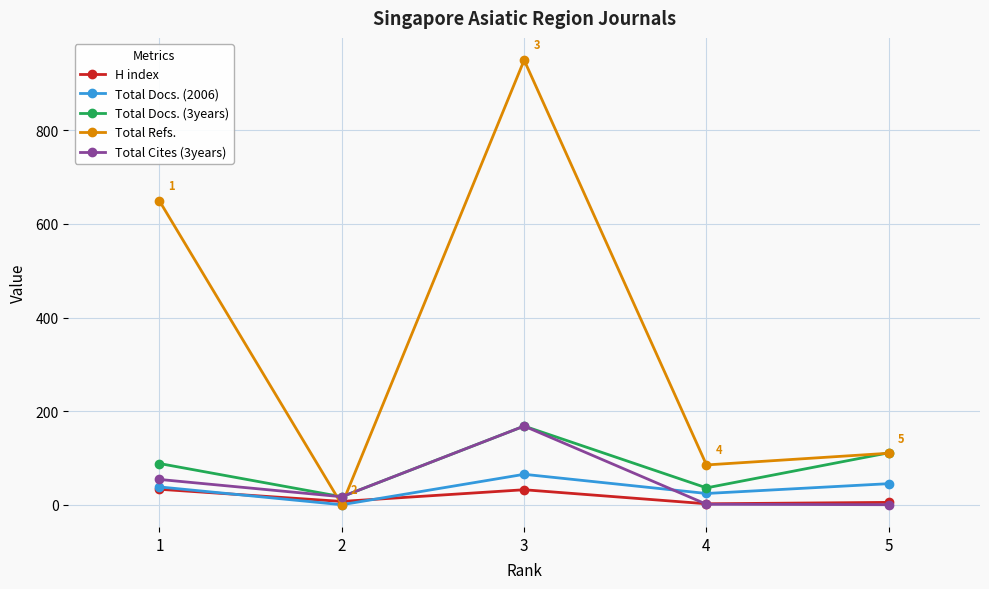

What is the difference between the maximum and minimum values in the Total Refs. series?

950